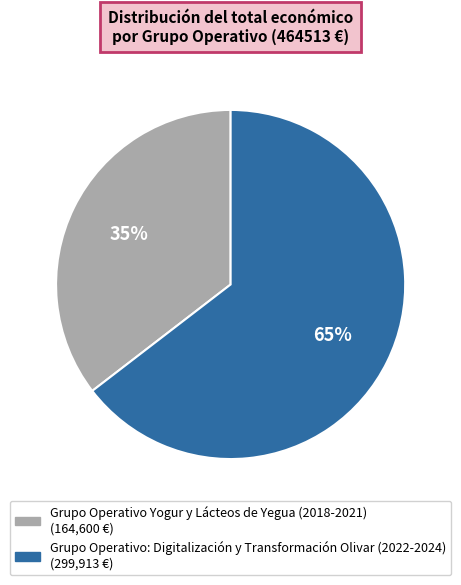

What is the largest slice in the pie chart?

Grupo Operativo: Digitalización y Transformación Olivar (2022-2024)